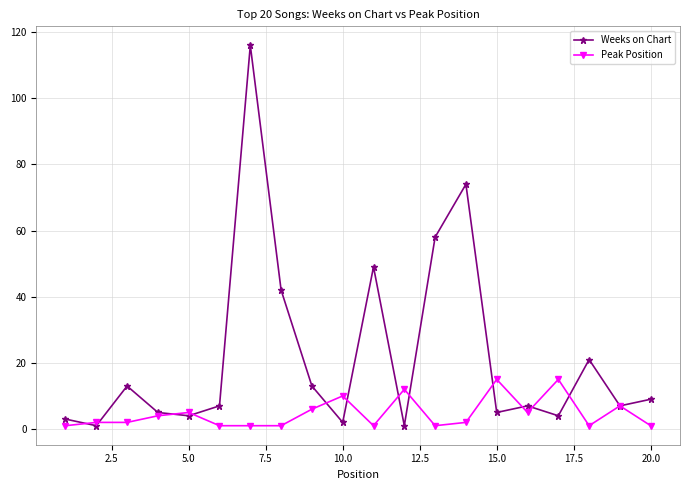

Reading right to left, transcribe all the data shown in this chart.

Weeks on Chart: 9	7	21	4	7	5	74	58	1	49	2	13	42	116	7	4	5	13	1	3
Peak Position: 1	7	1	15	5	15	2	1	12	1	10	6	1	1	1	5	4	2	2	1